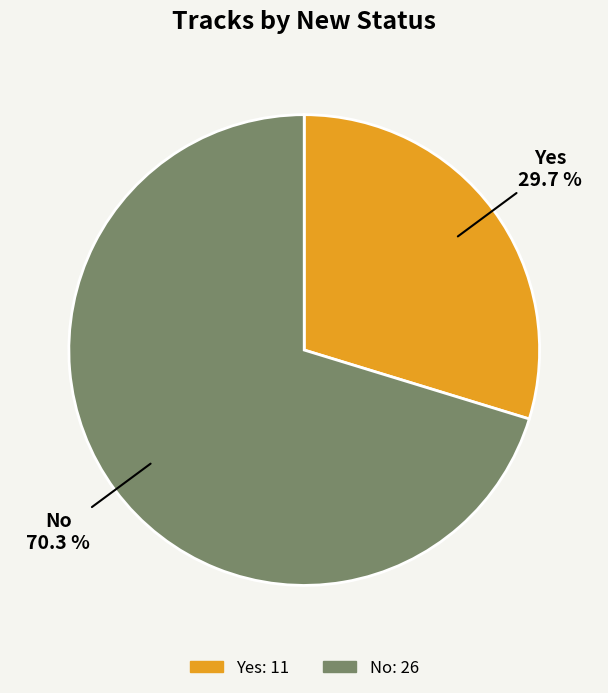

Count the number of slices in the pie.

2